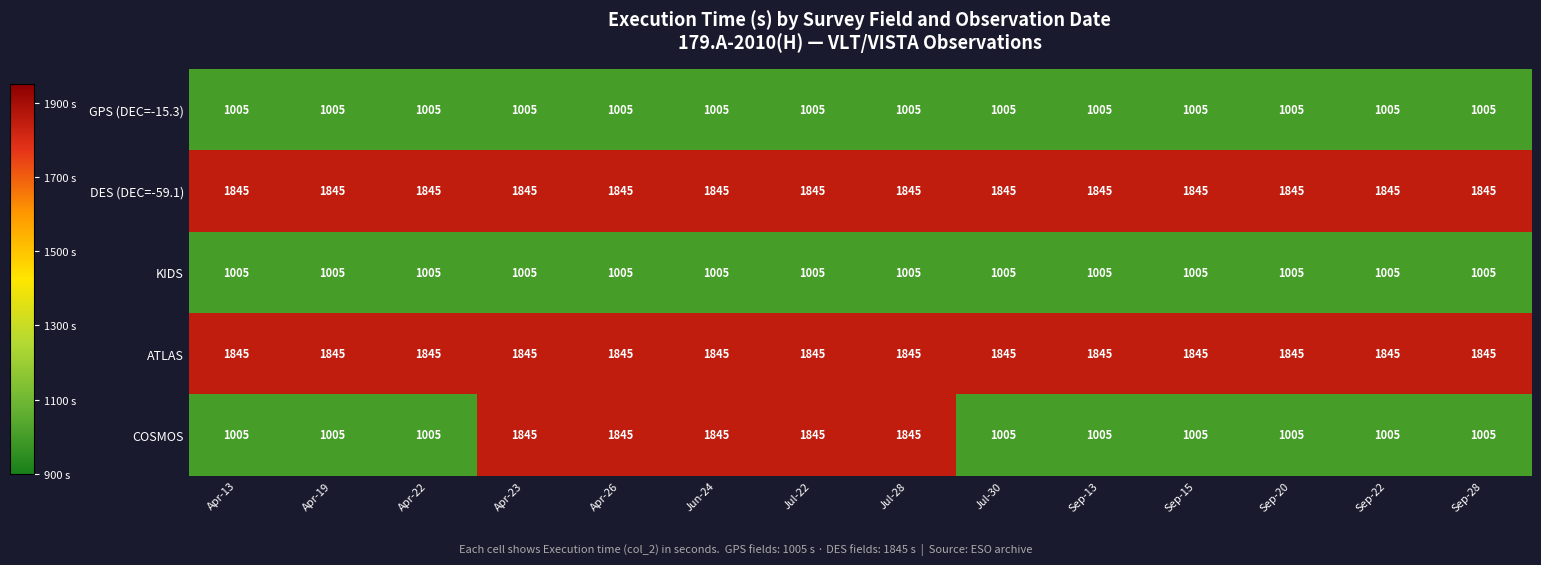

What is the difference between the second highest and minimum values in the COSMOS series?

840